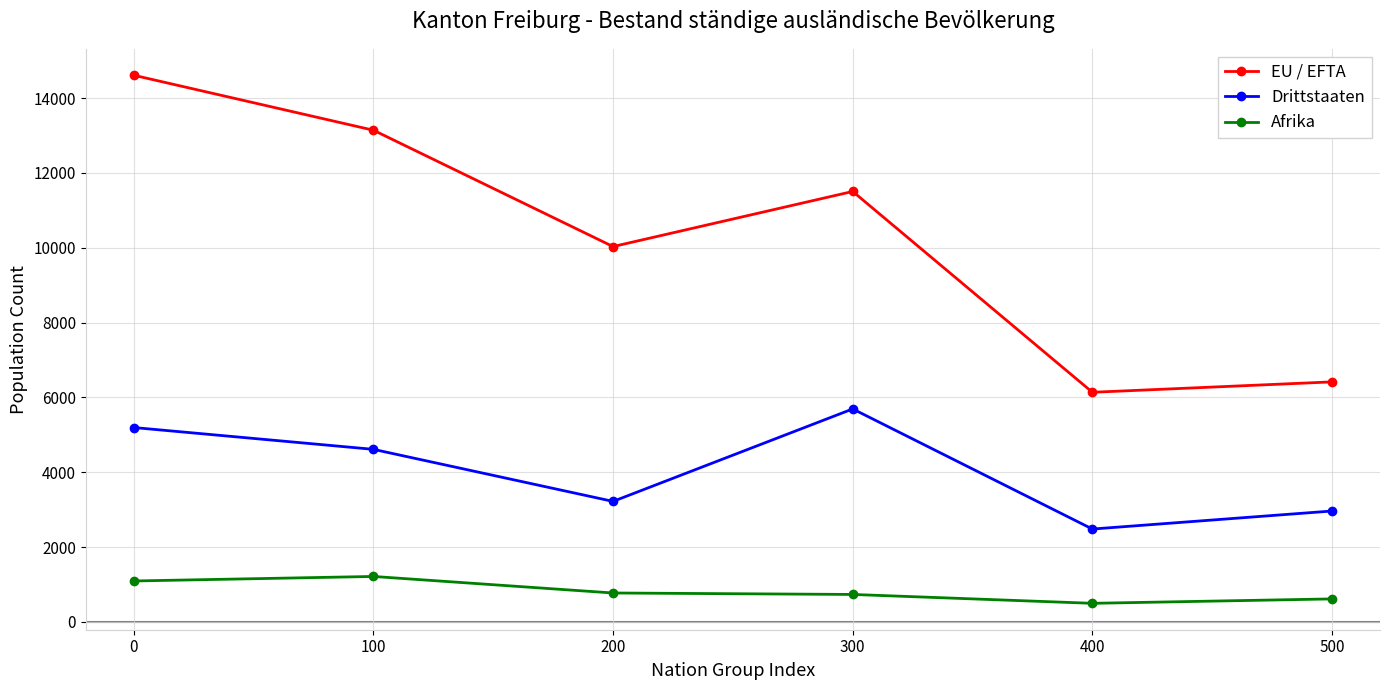

The Afrika series shows 463 at 0. True or false?

False